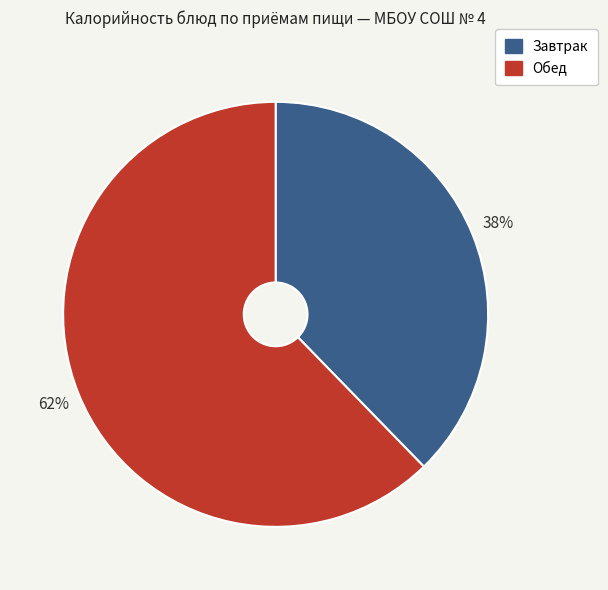

How many segments does this pie chart have?

2